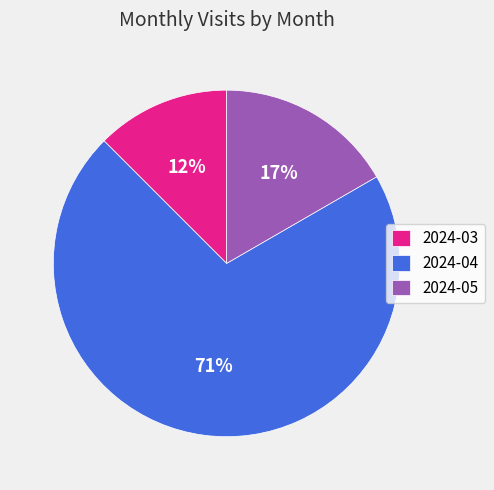

Combined, do 2024-03 and 2024-05 account for over 50%?

No